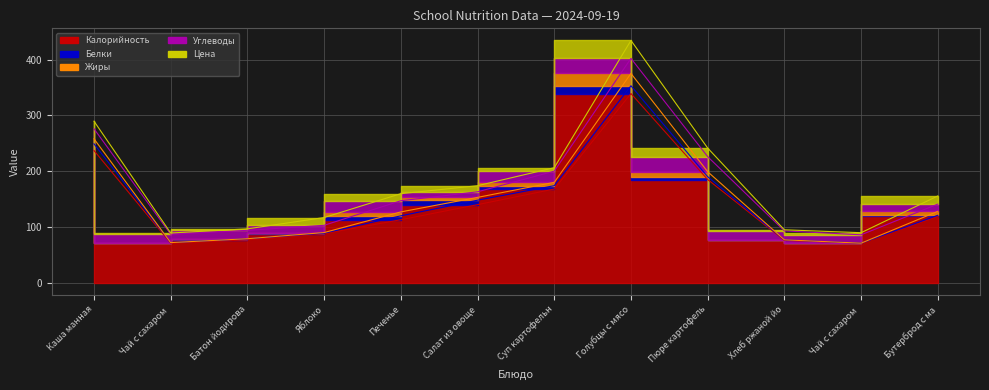

What is the difference between the Белки values at Печенье and Чай с сахаром и витамином С?

6.0